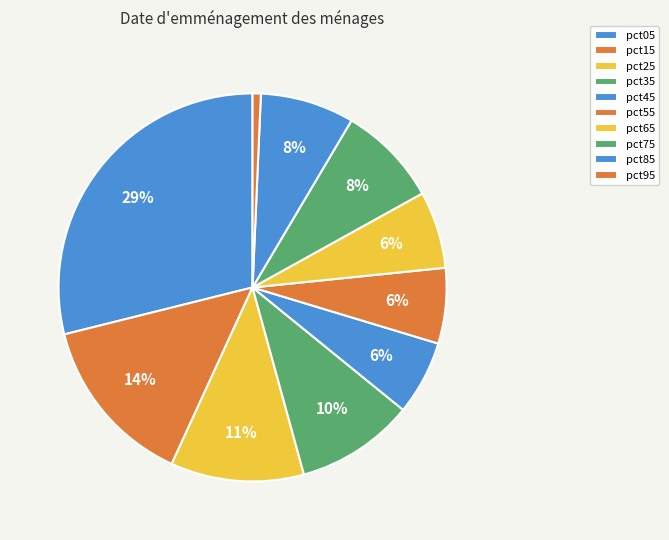

How many segments does this pie chart have?

10